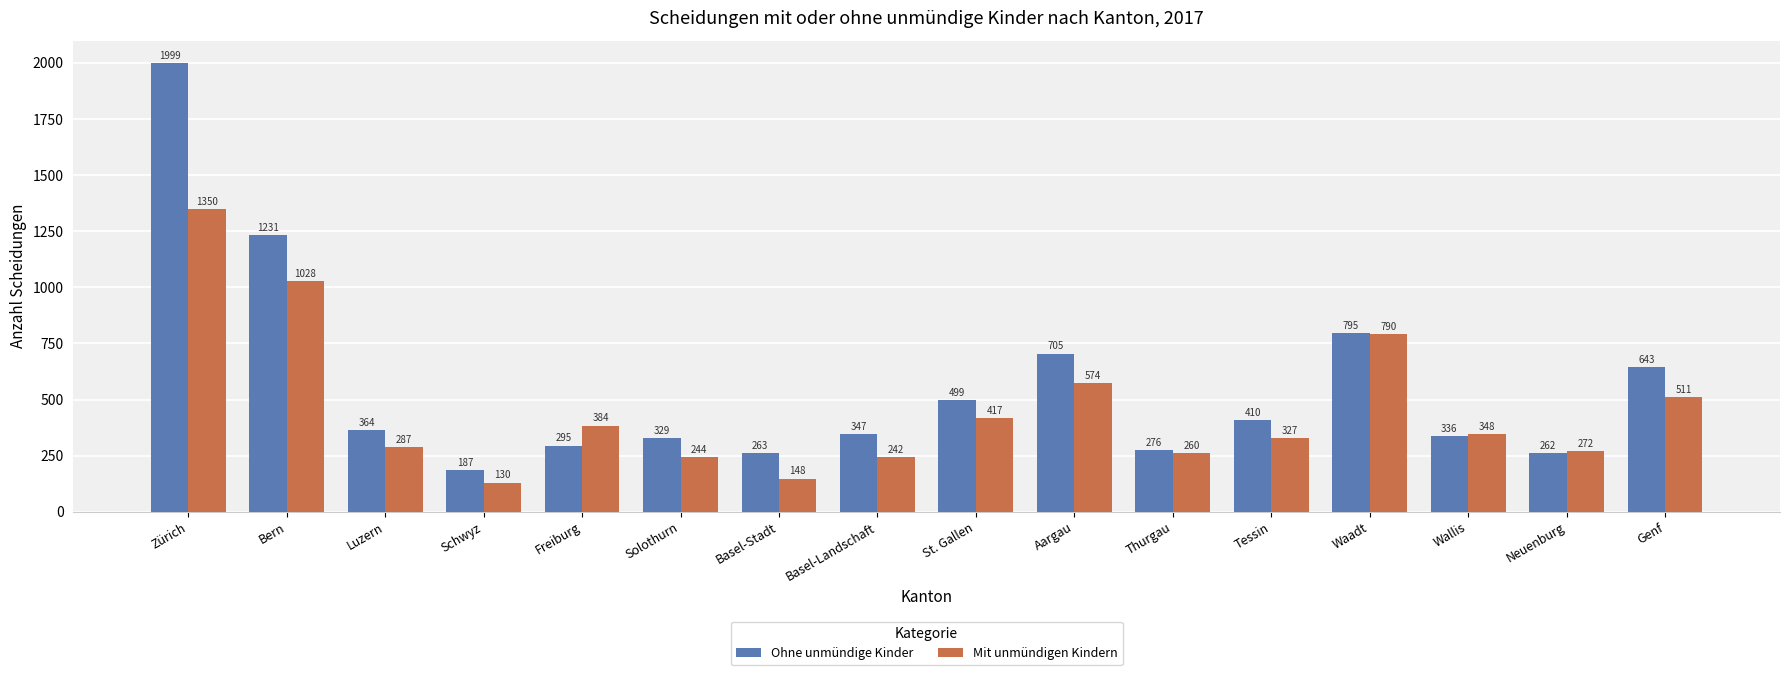

What value does the Ohne unmündige Kinder series have at Schwyz, to the nearest 100?

200